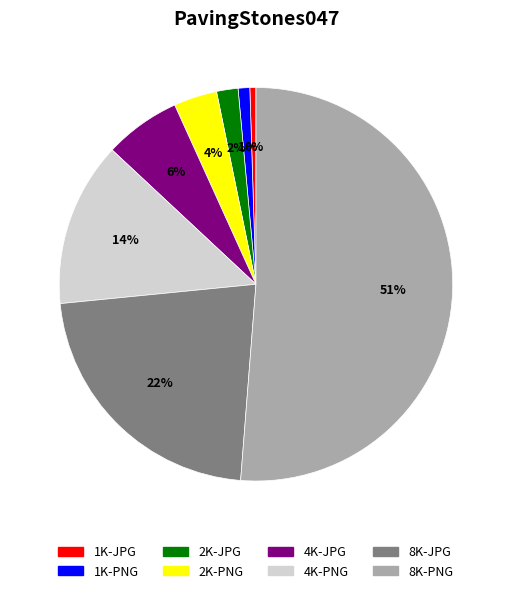

Between 4K-JPG and 8K-JPG, which is larger?

8K-JPG